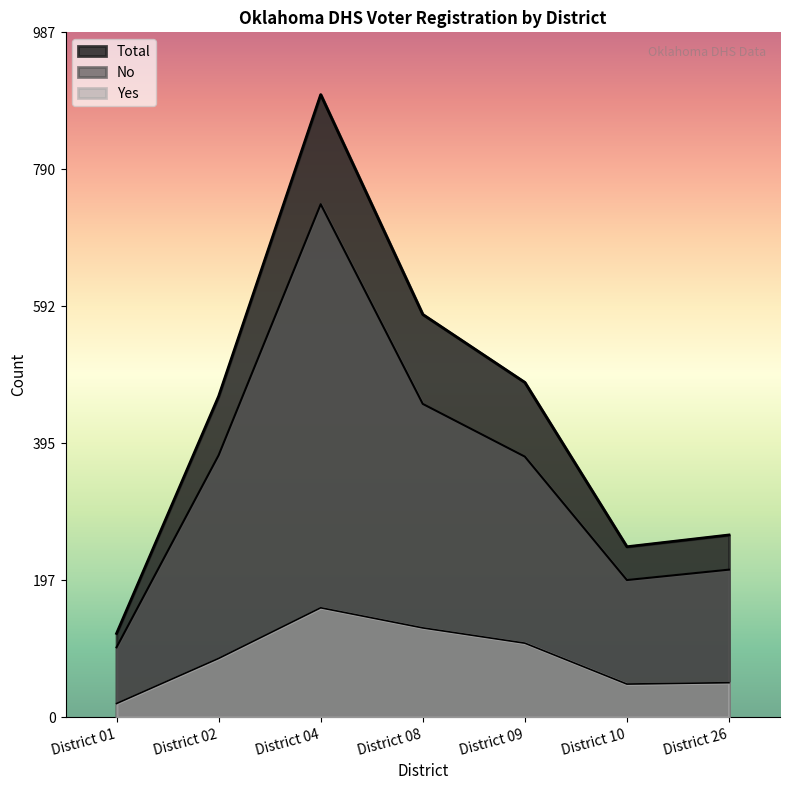

What is the value of the Total point at the 6th from the left?

246